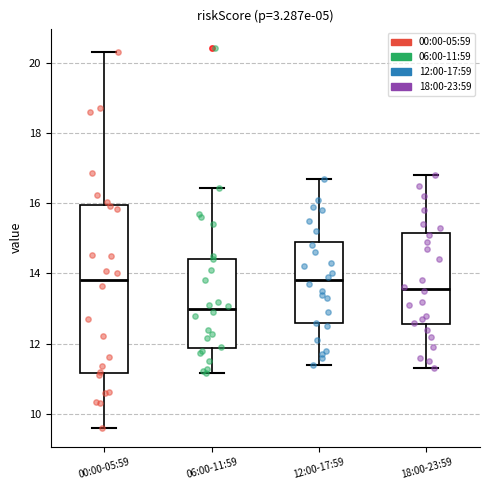

Reading left to right, read every box against the y-axis: the position of its median line, the range the box covers, and the ends of its whiskers. The values are not printed on the chart, so give them approximately, as read against the axis.

00:00-05:59: median 13.8, box 11.2 to 16.0, whiskers 9.6 to 20.4
06:00-11:59: median 13.0, box 11.8 to 14.4, whiskers 11.2 to 16.4
12:00-17:59: median 13.8, box 12.6 to 15.0, whiskers 11.4 to 16.8
18:00-23:59: median 13.6, box 12.6 to 15.2, whiskers 11.4 to 16.8